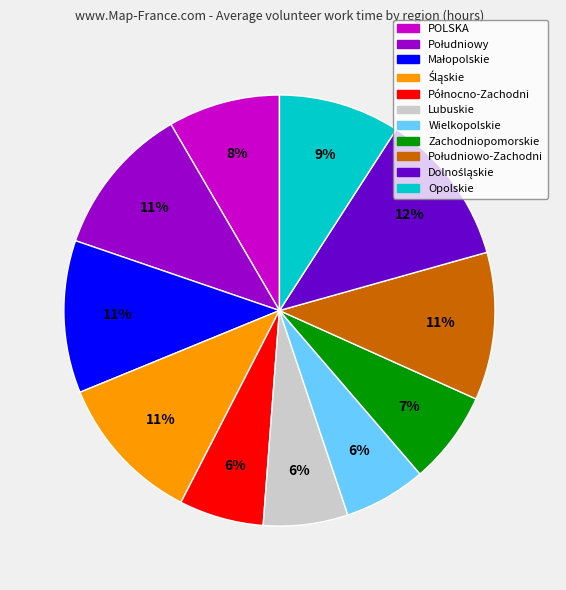

To the nearest percent, what portion does Zachodniopomorskie represent?

7%